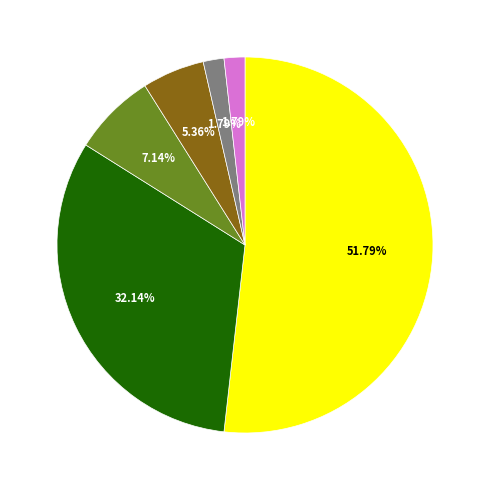

Is there any slice that represents more than half of the pie?

Yes